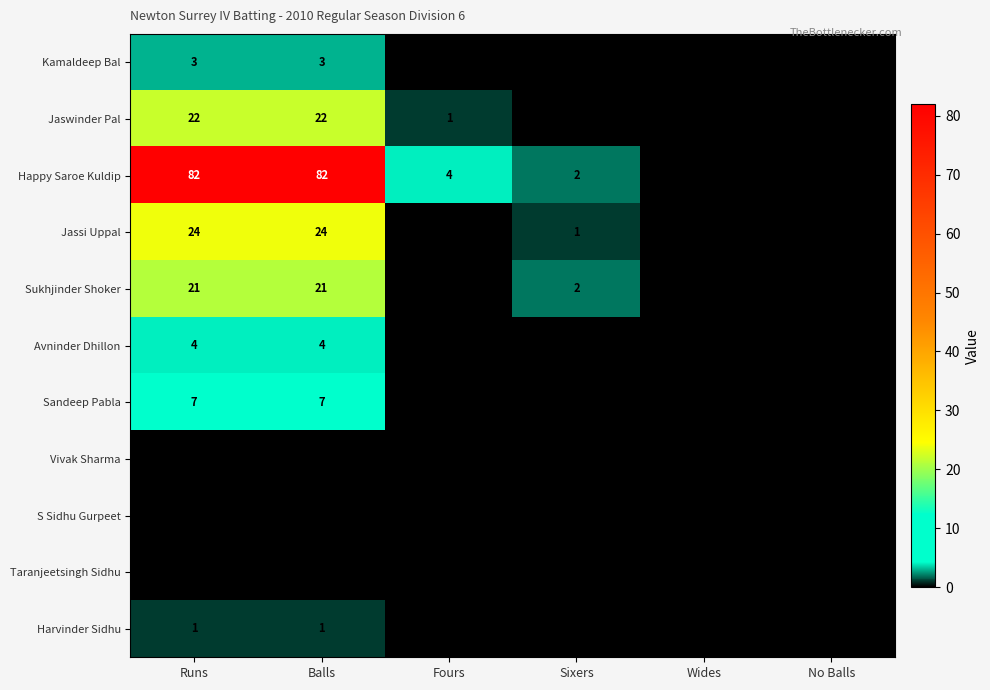

How many categories are shown in the chart?

6